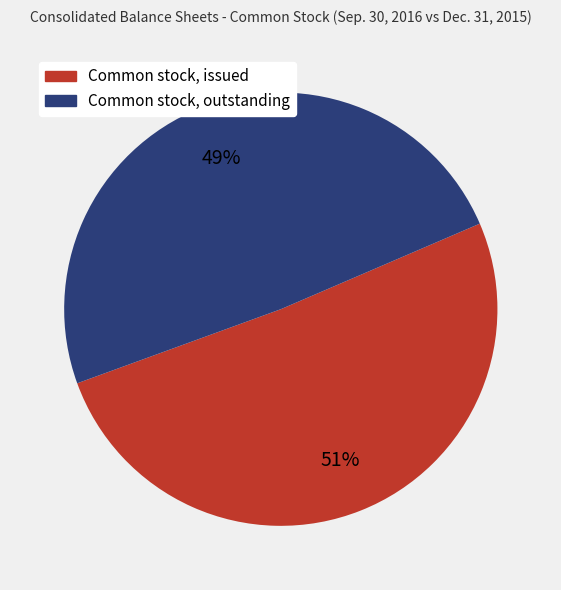

What is the ratio of the value at Common stock, outstanding to the value at Common stock, issued?

1.0